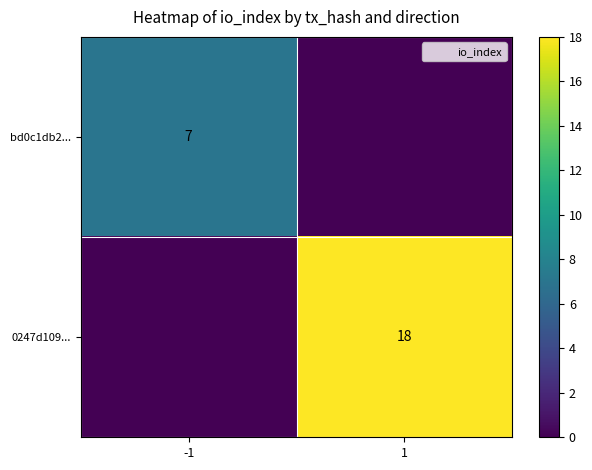

Which category has the highest value across all series?

1